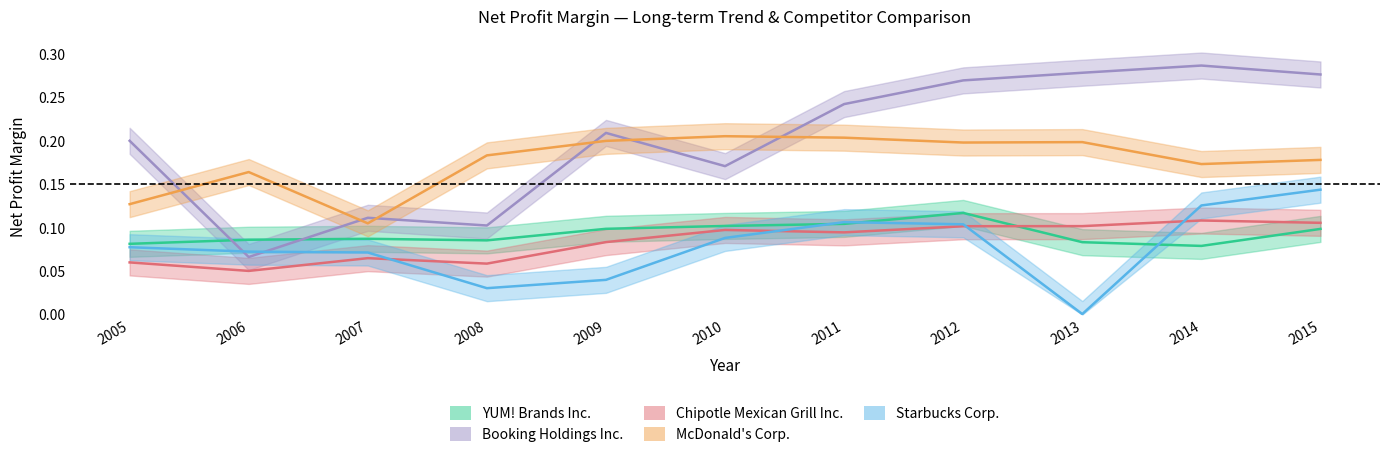

In Chipotle Mexican Grill Inc., how many points are lower than both neighbors (excluding endpoints)?

3